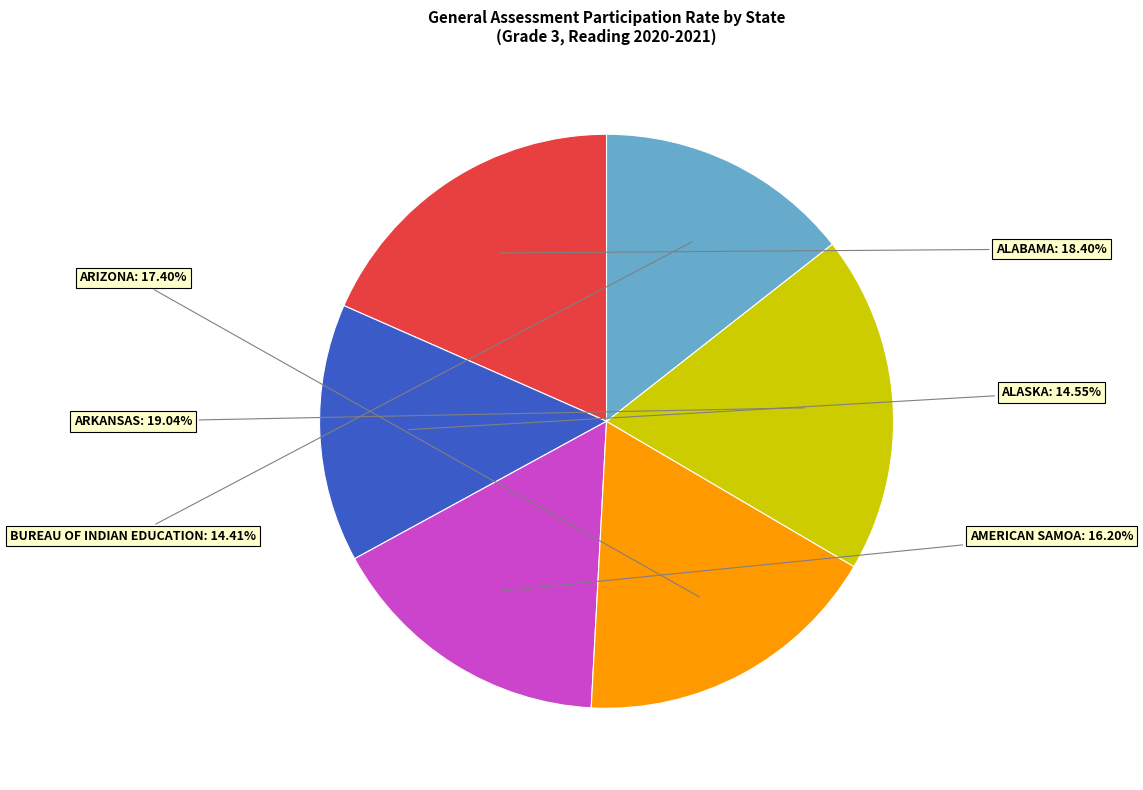

Does any single category account for the majority?

No